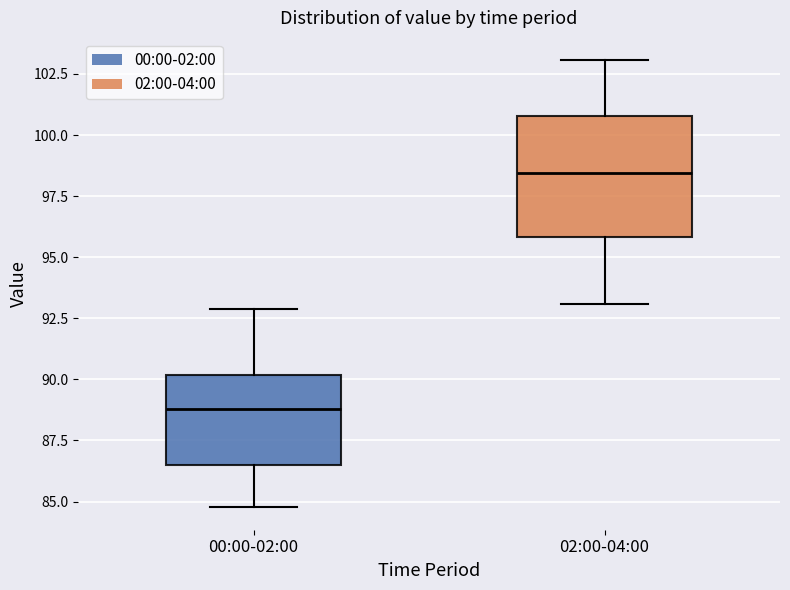

Comparing the boxes themselves (not the whiskers), which one is the tallest?

02:00-04:00